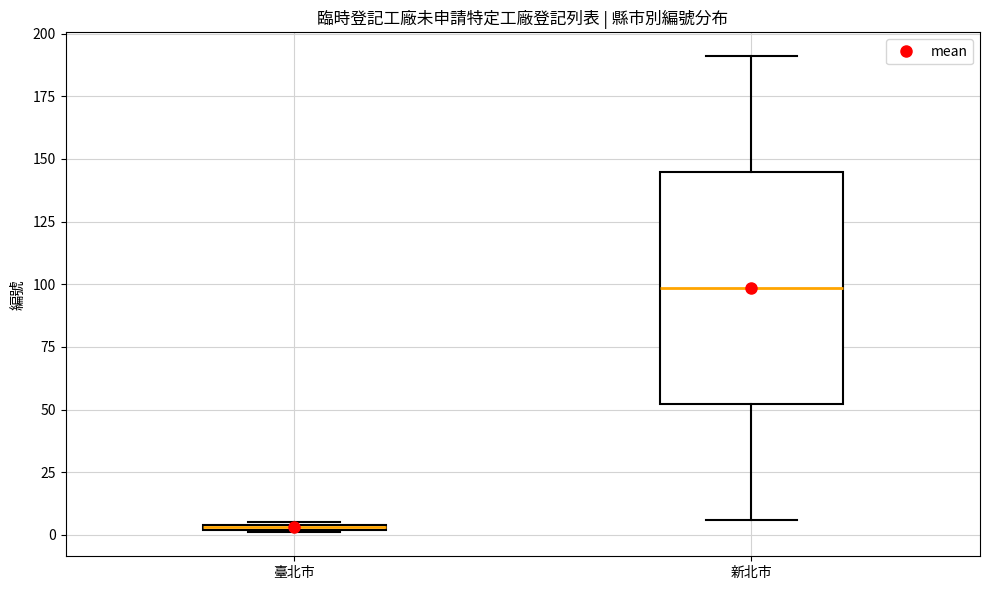

Where is the upper edge of the box for 臺北市 on the y-axis? The values are not printed on the chart, so give them approximately, as read against the axis.

5